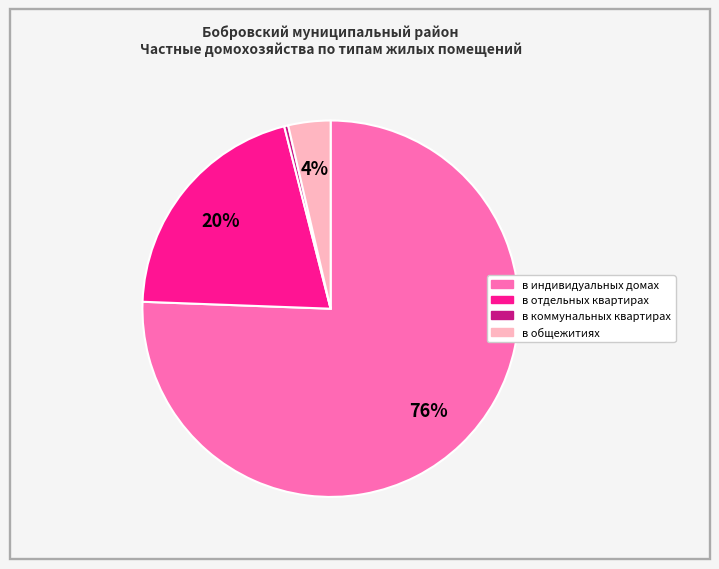

Does в индивидуальных домах account for over 50% of the chart?

Yes